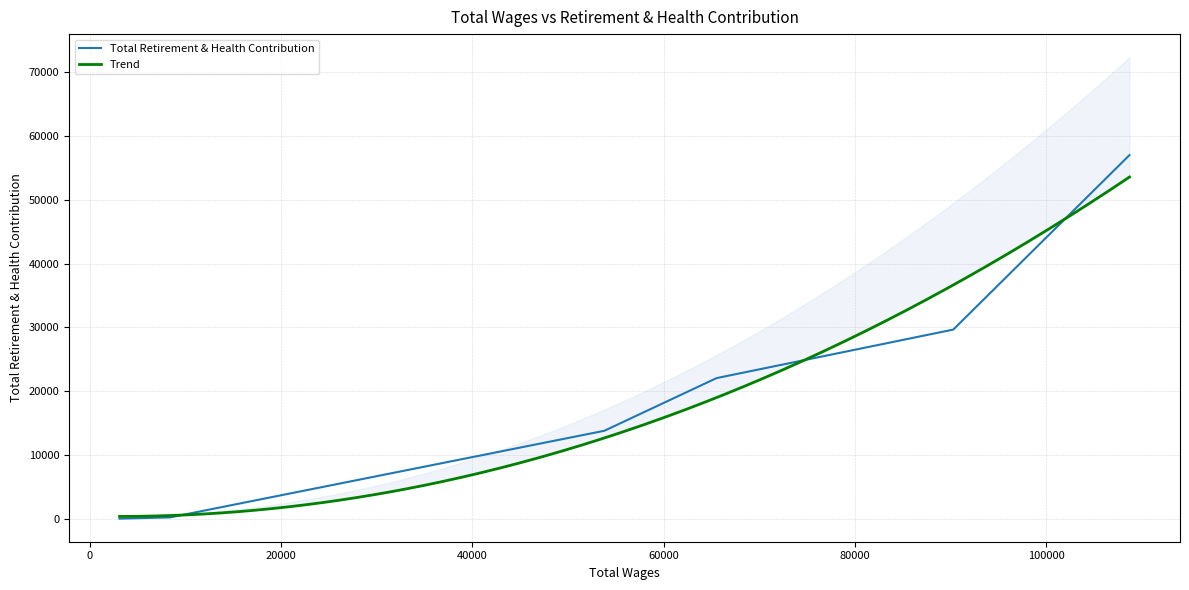

The value at Senior Accounting Specialist is 29673. True or false?

True